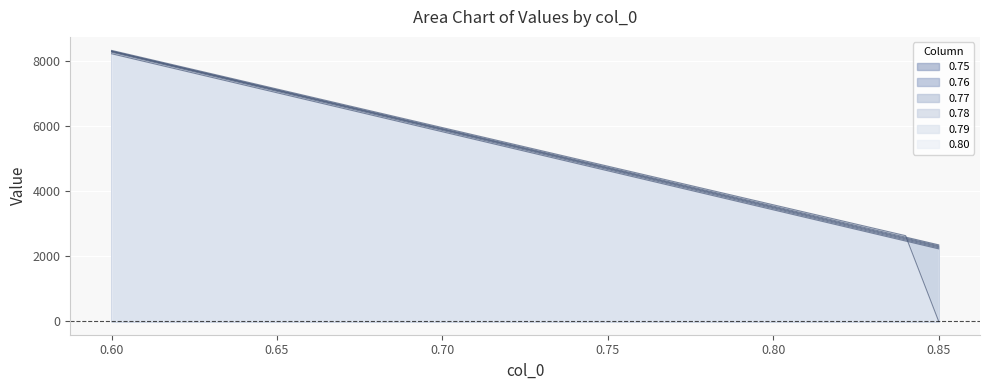

True or false: 0.75 and 0.79 cross at least once.

True